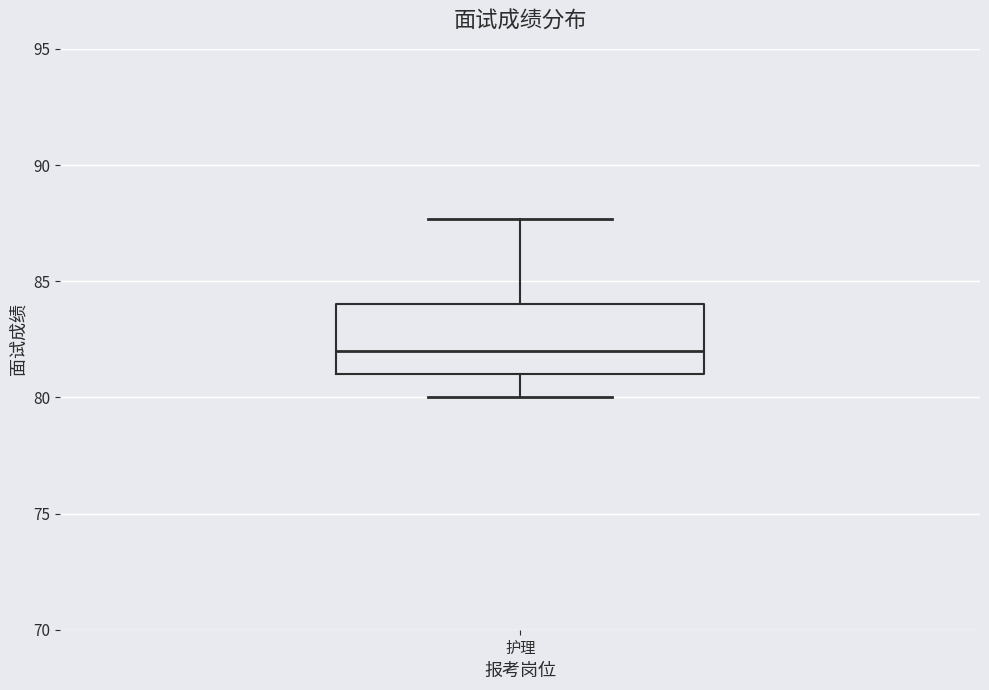

Read this box plot against the y-axis: the position of the median line, the range covered by the box, and the ends of both whiskers. The values are not printed on the chart, so give them approximately, as read against the axis.

median 82.0, box 81.0 to 84.0, whiskers 80.0 to 87.5